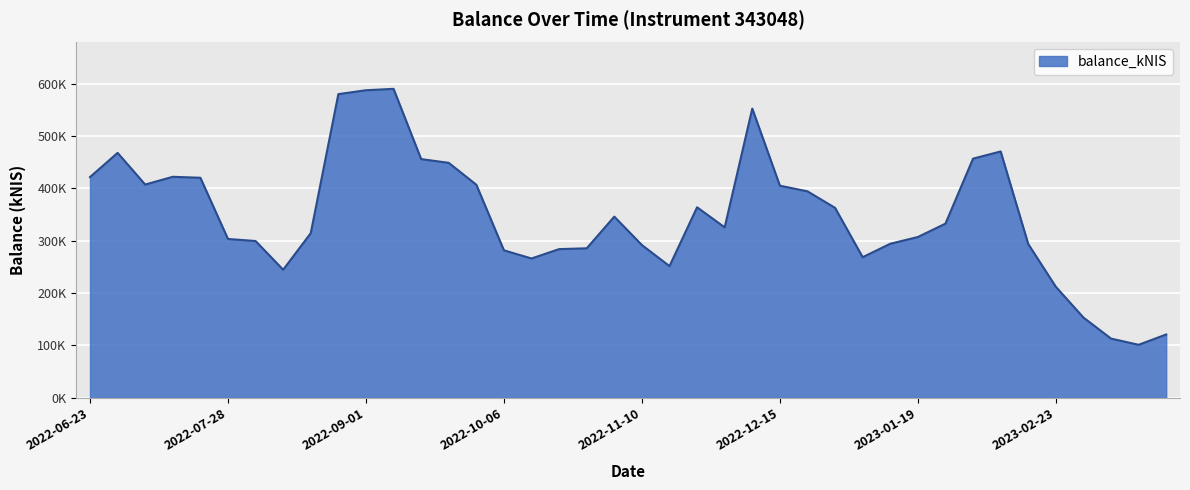

Does the chart display data point markers on the line(s)?

No